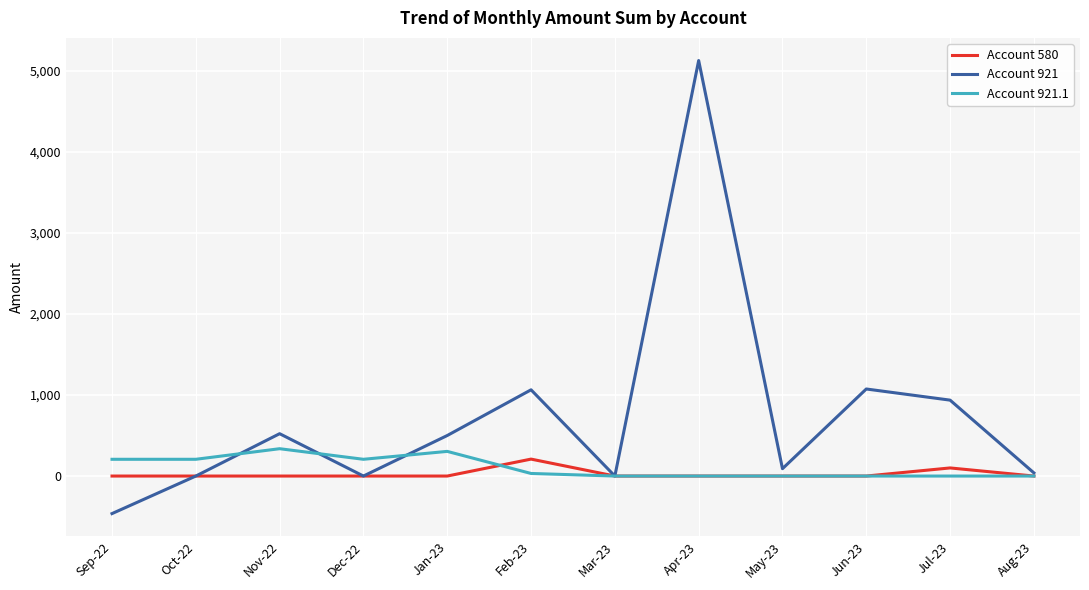

True or false: Account 921 has more than 0 points higher than both neighbors.

True